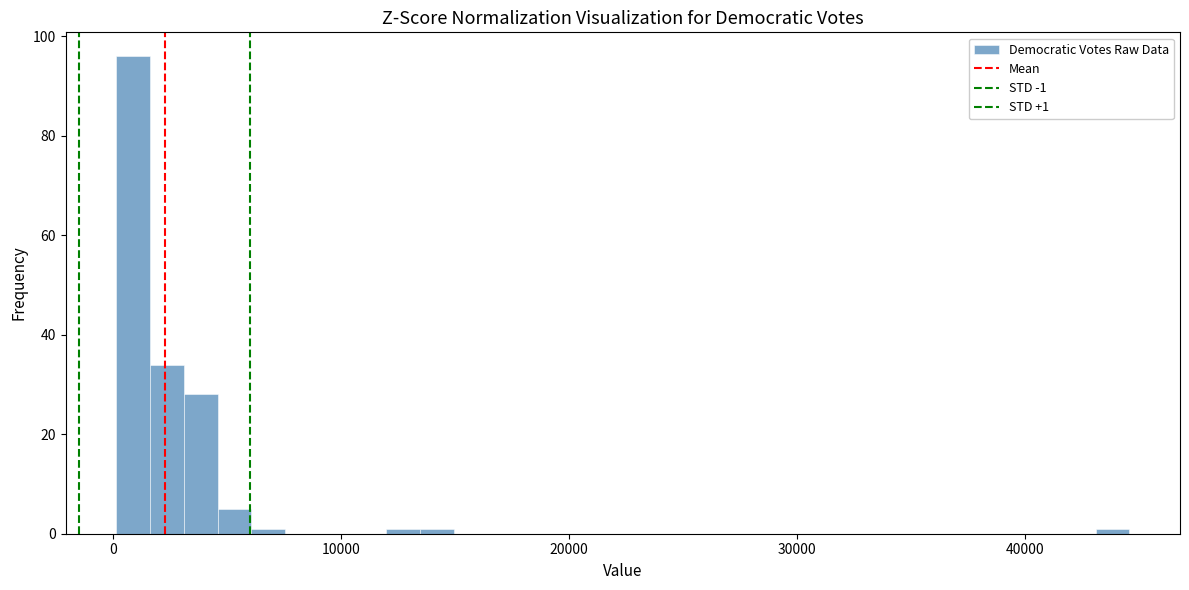

Read against the x-axis, roughly where is the centre of the tallest bar?

1000